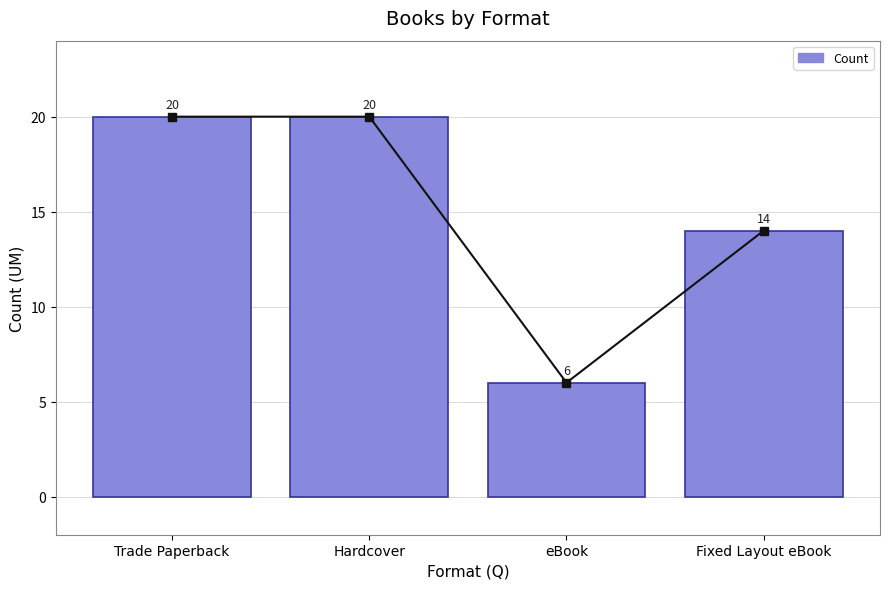

The value at Hardcover is 20. True or false?

True